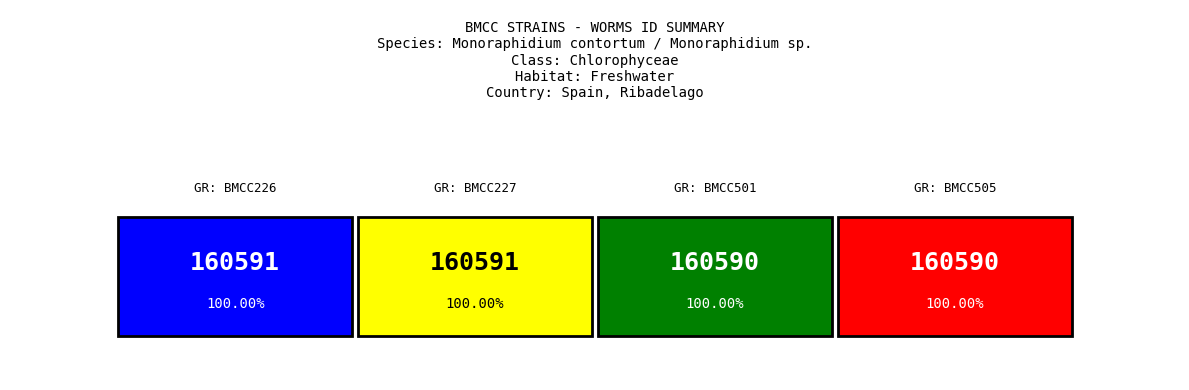

The chart shows a value of 268317 at BMCC501. True or false?

False